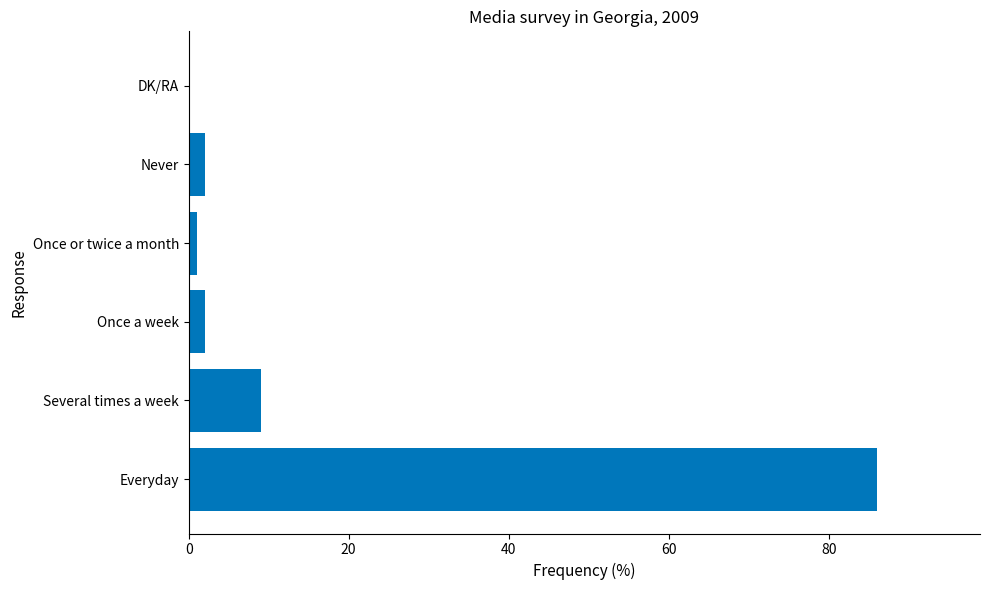

Between Once or twice a month and Everyday, which is larger?

Everyday